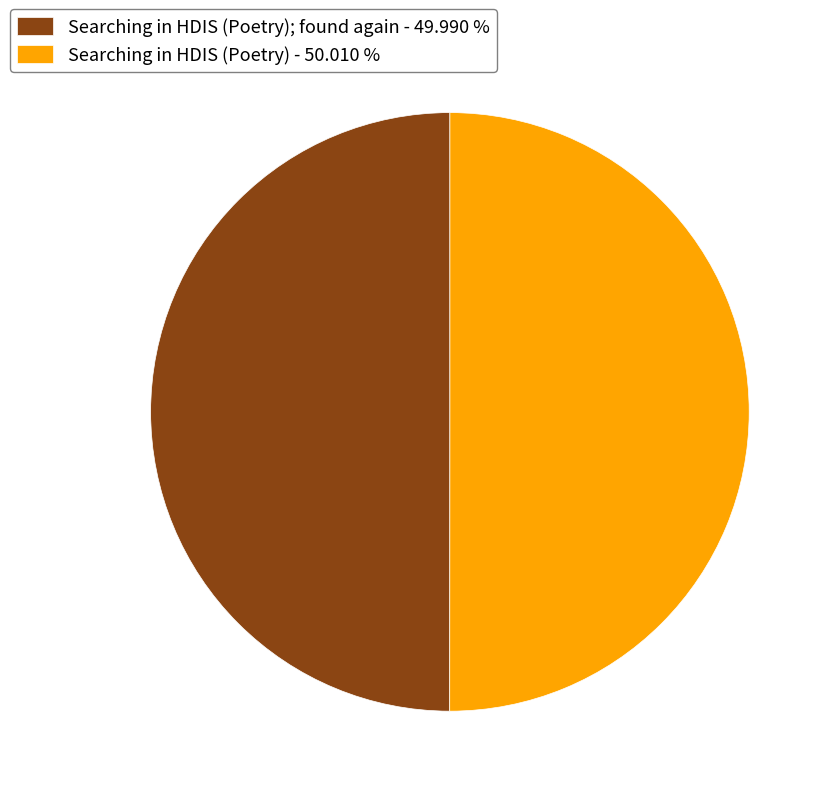

How many segments does this pie chart have?

2